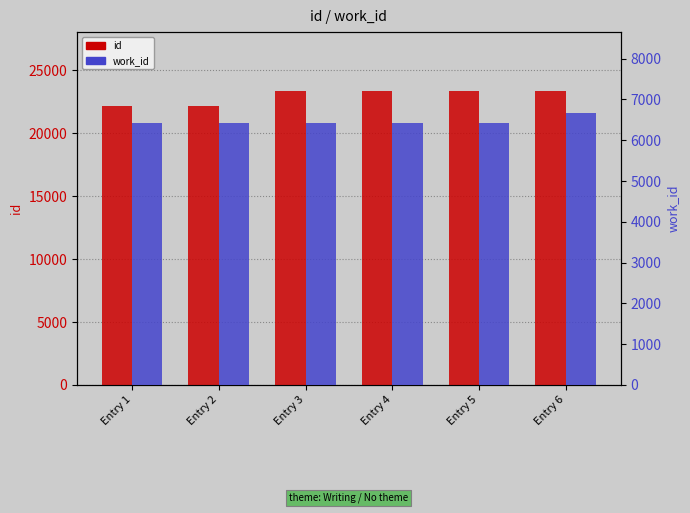

Rank the series by their average value, from lowest to highest.

work_id, id